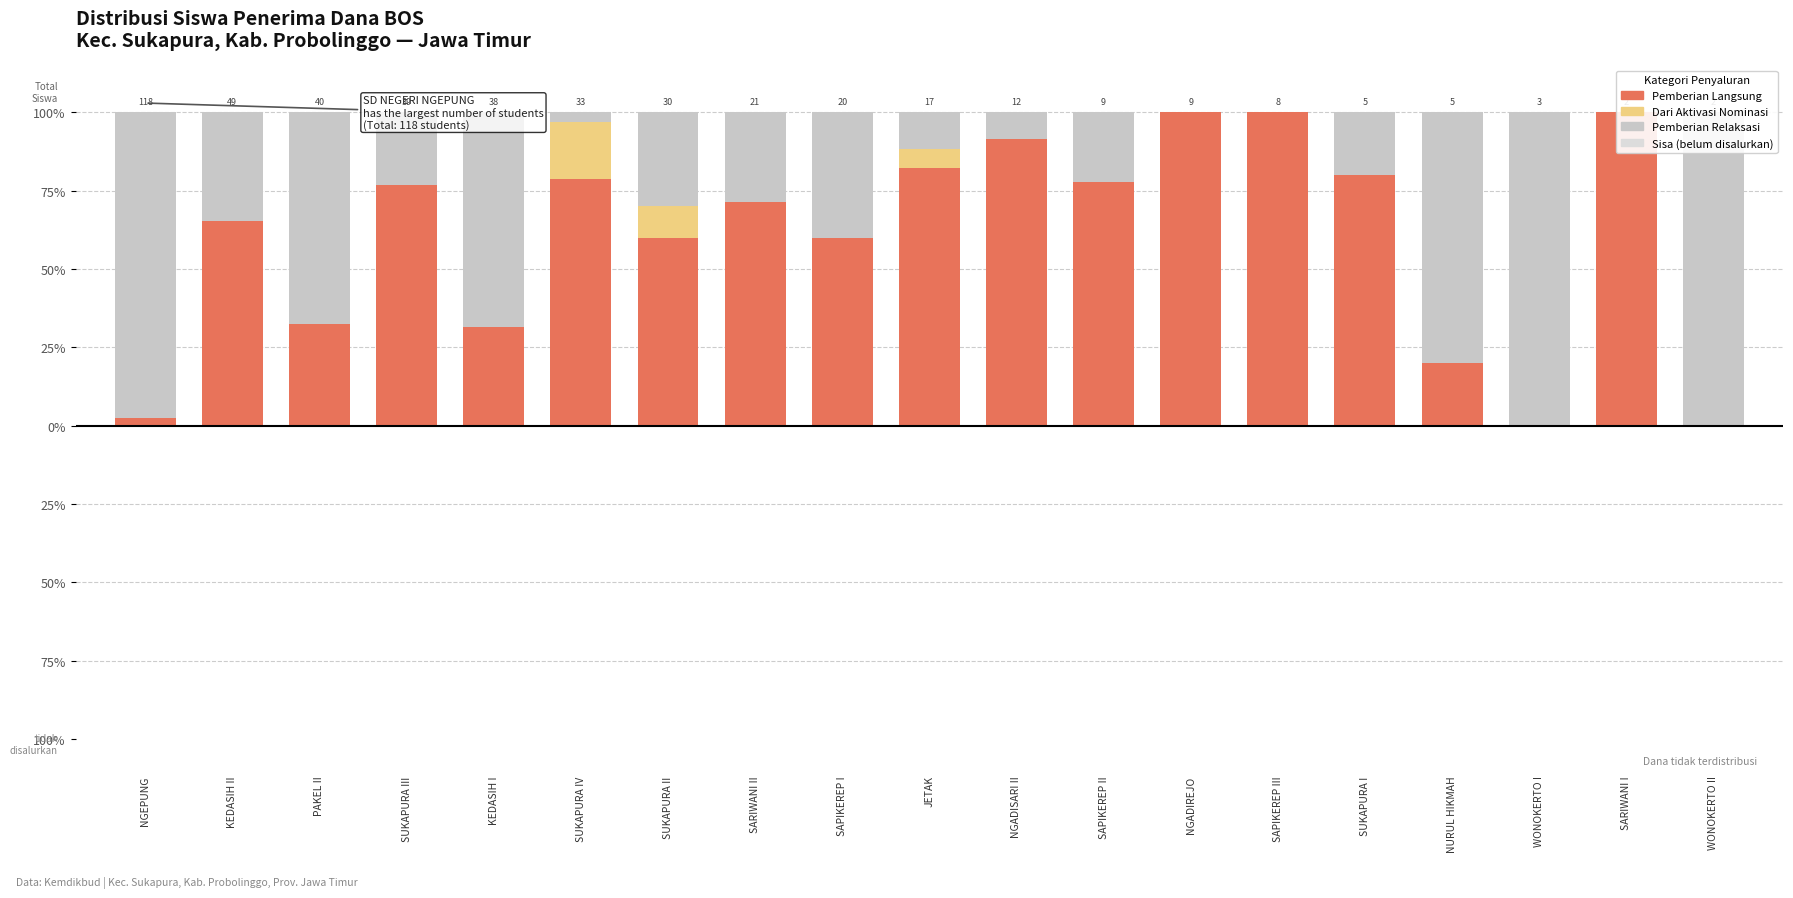

What is the spread (max minus min) of values at SARIWANI II?

71.4